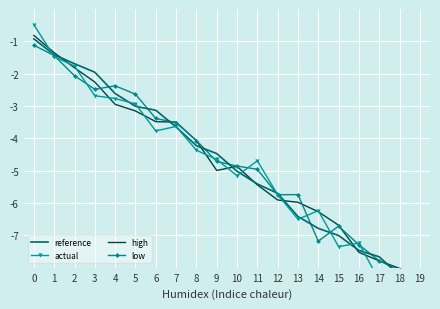

What is the difference between the second highest and second lowest values in the actual series?

7.0